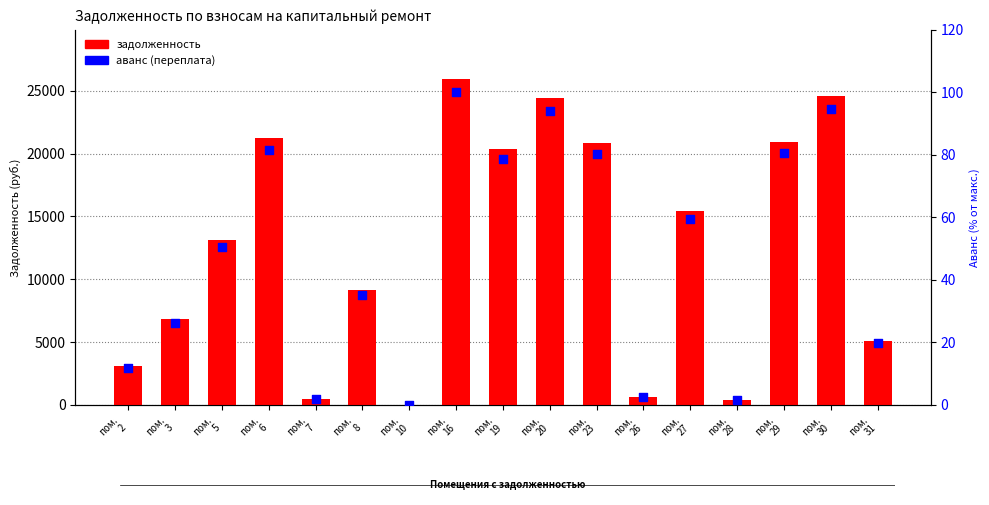

At how many categories does at least one series exceed 14183?

8